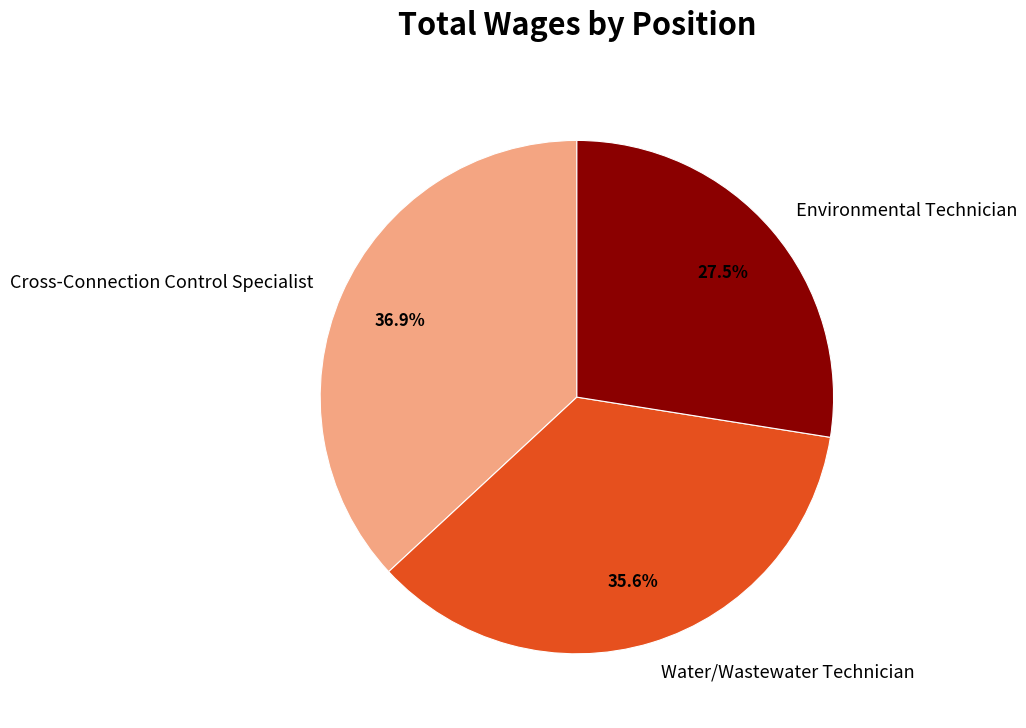

Does Environmental Technician account for over 50% of the chart?

No